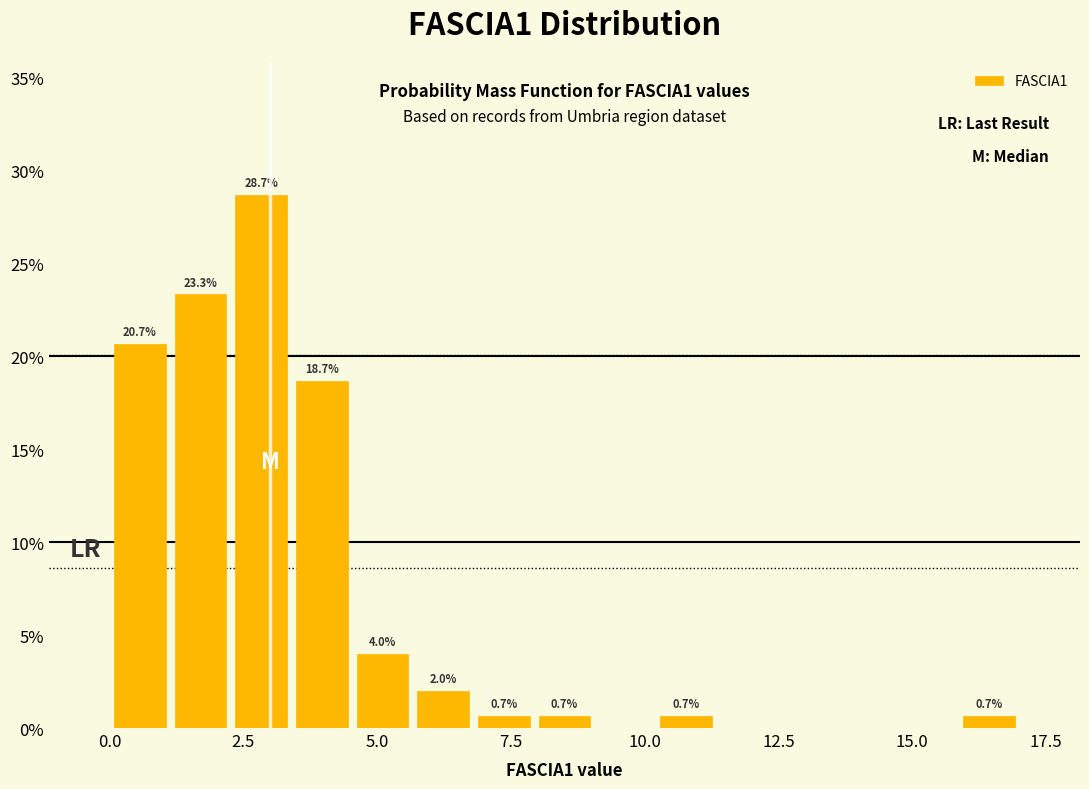

Around what value on the x-axis is the tallest bar? Give the approximate position of its centre, as read against the axis.

3.0